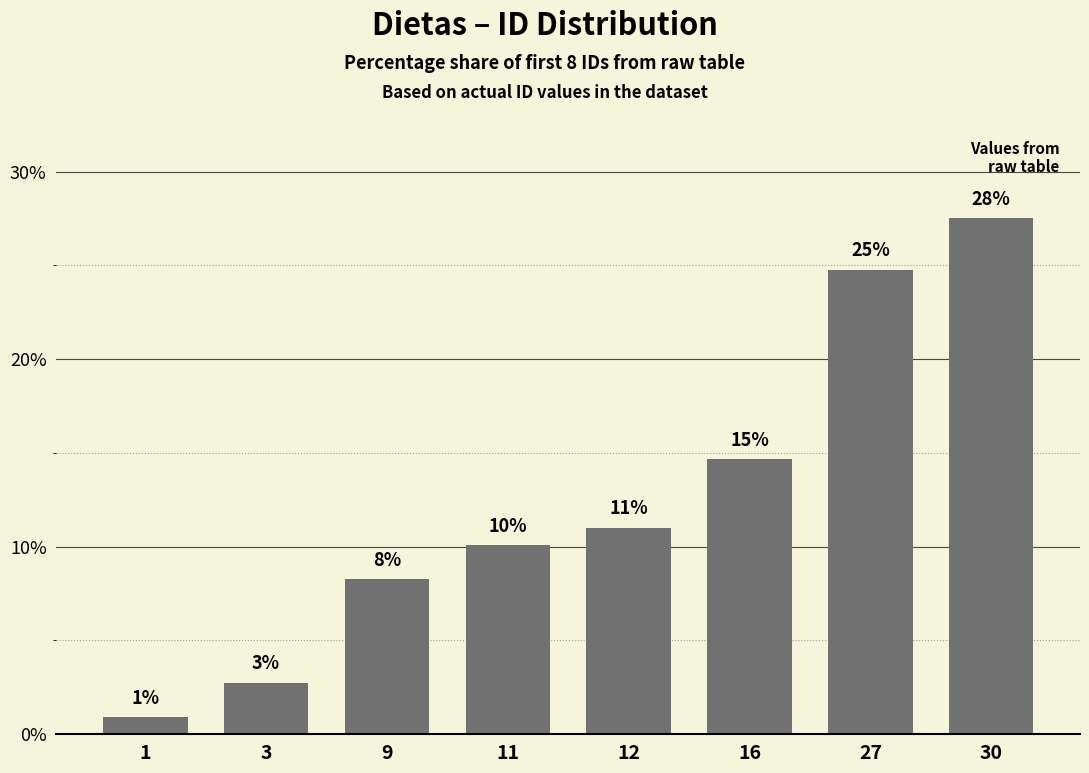

What is the minimum value shown in the chart?

0.9